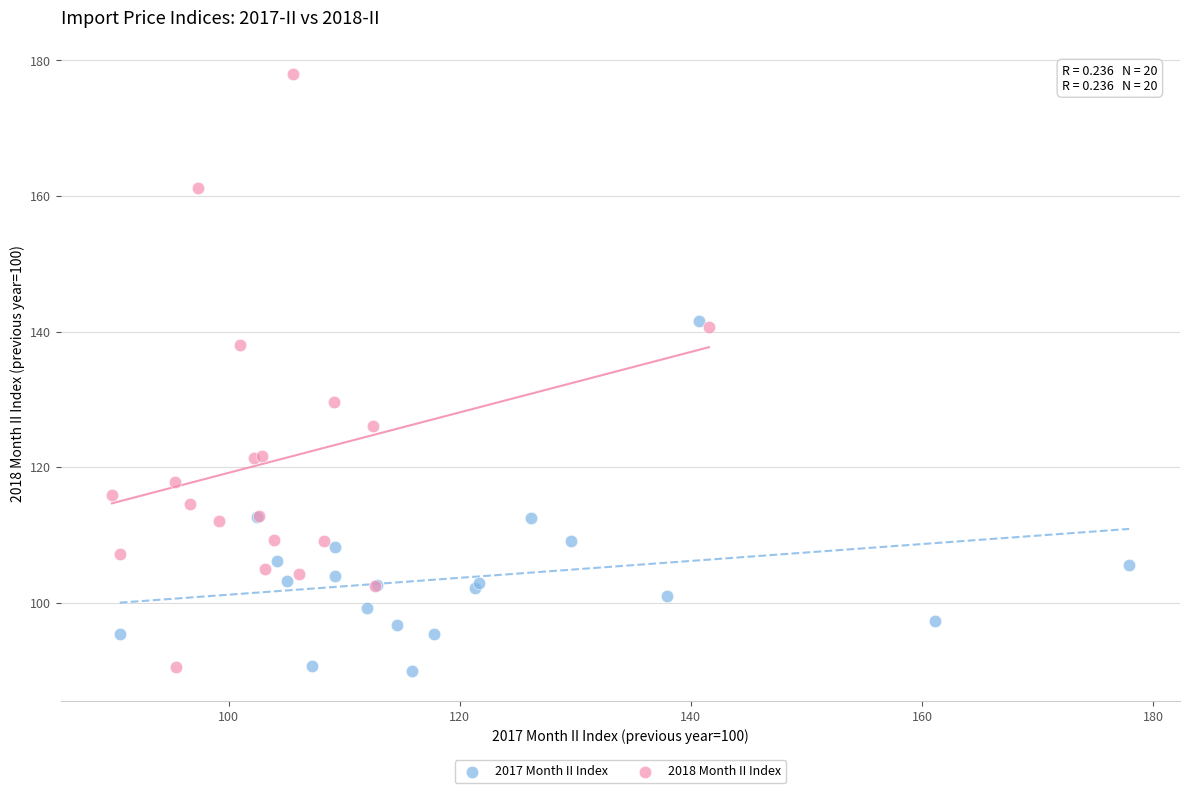

Which series reaches the maximum Y coordinate?

2018 Month II Index